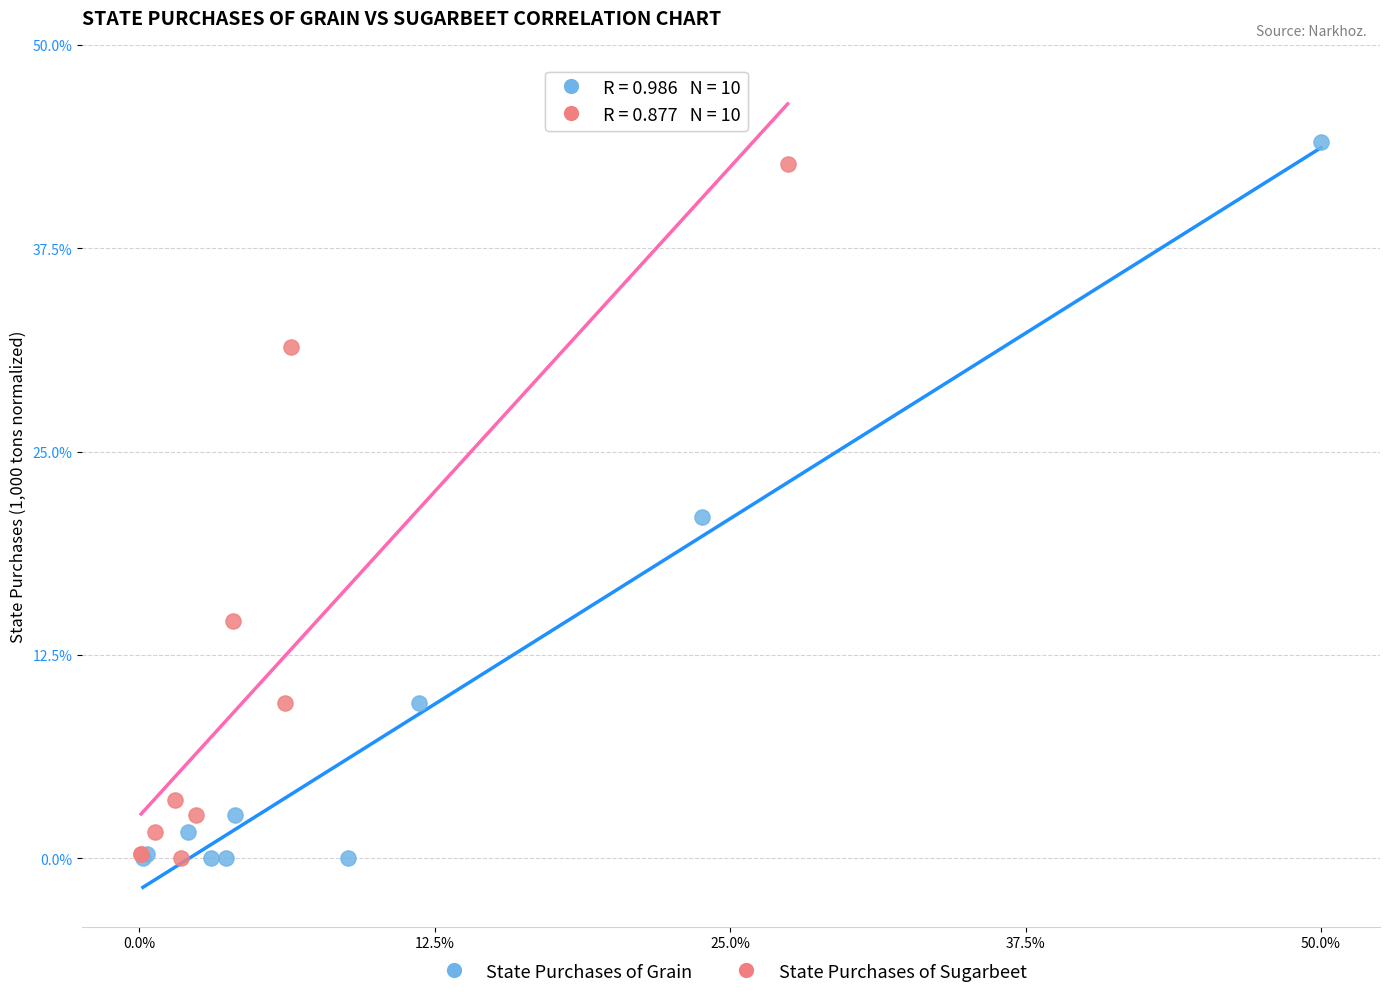

Which series has the widest spread of Y values?

State Purchases of Grain